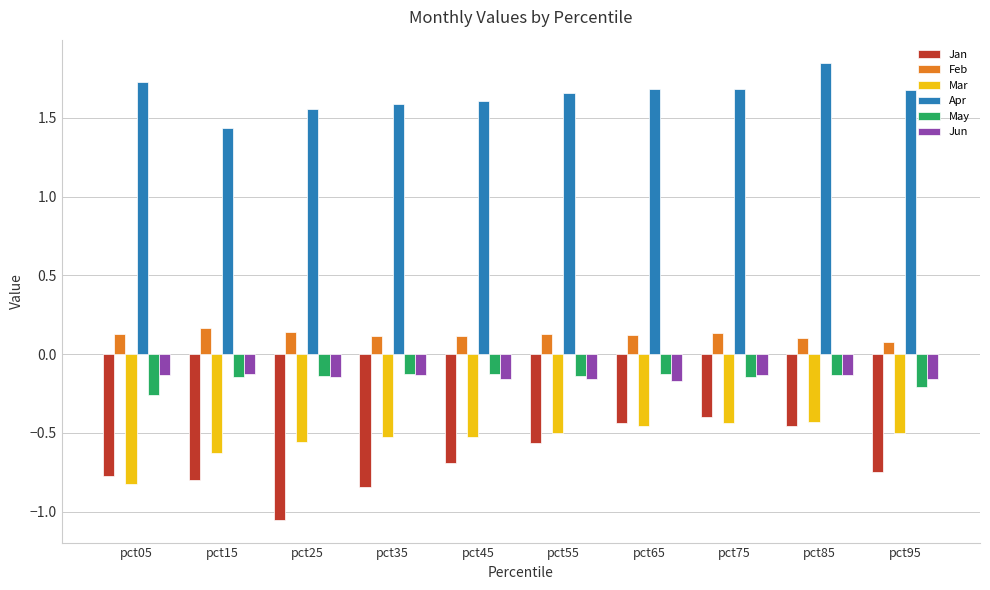

What is the sum of all Feb values?

1.2